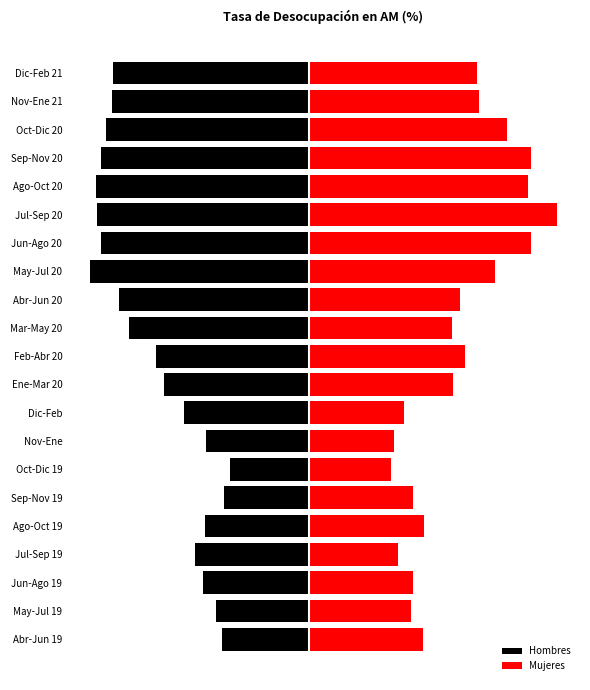

Reading right to left, transcribe all the data shown in this chart.

Hombres: -0.1	-0.1	-0.1	-0.1	-0.1	-0.1	-0.1	-0.1	-0.1	-0.1	-0.0	-0.0	-0.0	-0.0	-0.0	-0.0	-0.0	-0.0	-0.0	-0.0	-0.0
Mujeres: 0.1	0.1	0.1	0.1	0.1	0.1	0.1	0.1	0.0	0.0	0.0	0.0	0.0	0.0	0.0	0.0	0.0	0.0	0.0	0.0	0.0